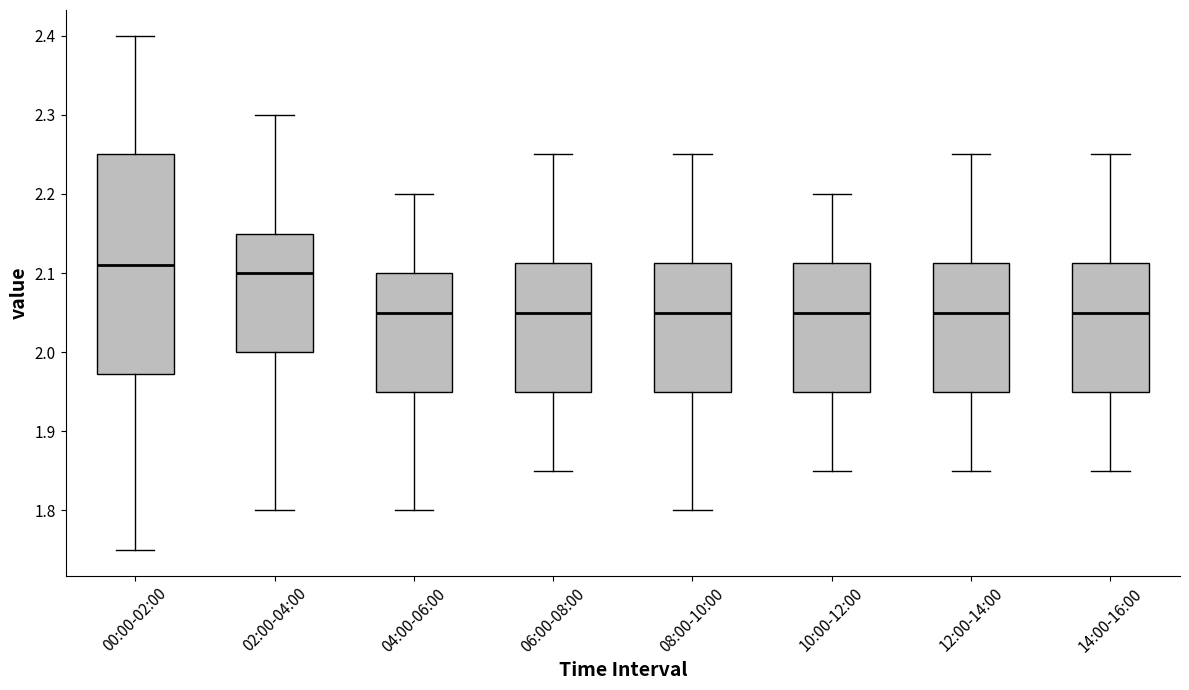

Reading left to right, transcribe this box plot: for each box, give where its median line is, the range the box spans, and where its two whiskers end, as read against the y-axis. The values are not printed on the chart, so give them approximately, as read against the axis.

00:00-02:00: median 2.11, box 1.97 to 2.25, whiskers 1.75 to 2.40
02:00-04:00: median 2.10, box 2.00 to 2.15, whiskers 1.80 to 2.30
04:00-06:00: median 2.05, box 1.95 to 2.10, whiskers 1.80 to 2.20
06:00-08:00: median 2.05, box 1.95 to 2.11, whiskers 1.85 to 2.25
08:00-10:00: median 2.05, box 1.95 to 2.11, whiskers 1.80 to 2.25
10:00-12:00: median 2.05, box 1.95 to 2.11, whiskers 1.85 to 2.20
12:00-14:00: median 2.05, box 1.95 to 2.11, whiskers 1.85 to 2.25
14:00-16:00: median 2.05, box 1.95 to 2.11, whiskers 1.85 to 2.25